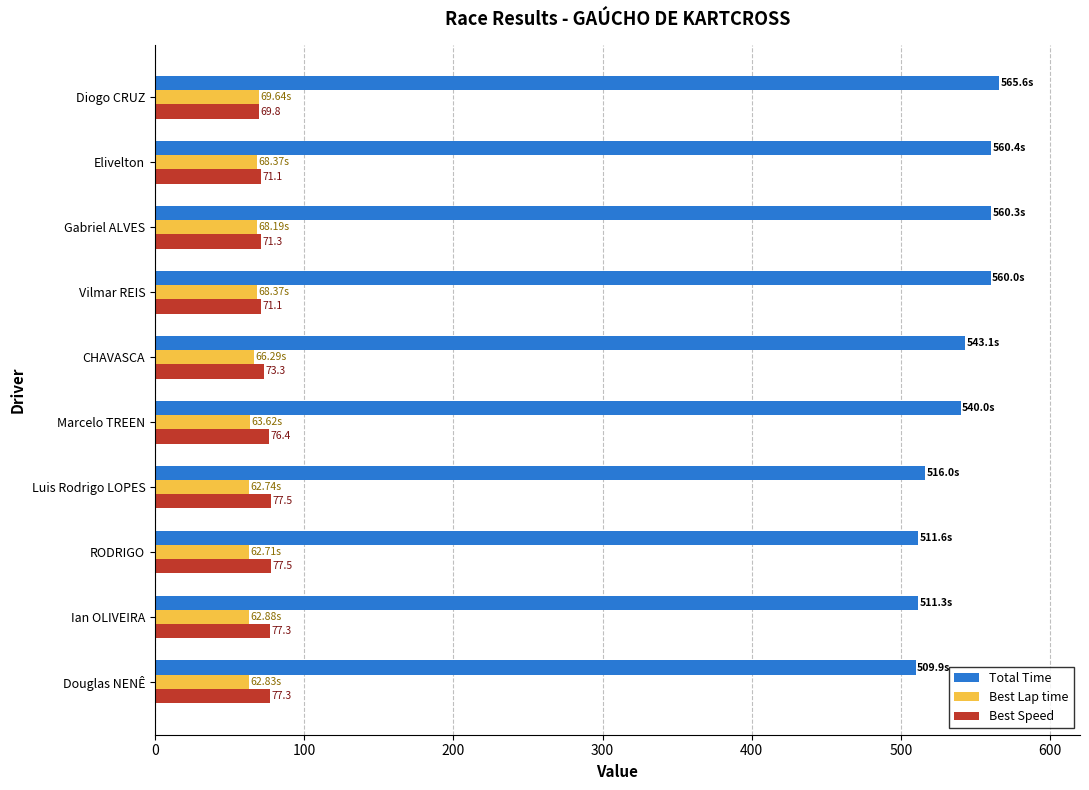

Which series has the widest spread of values?

Total Time